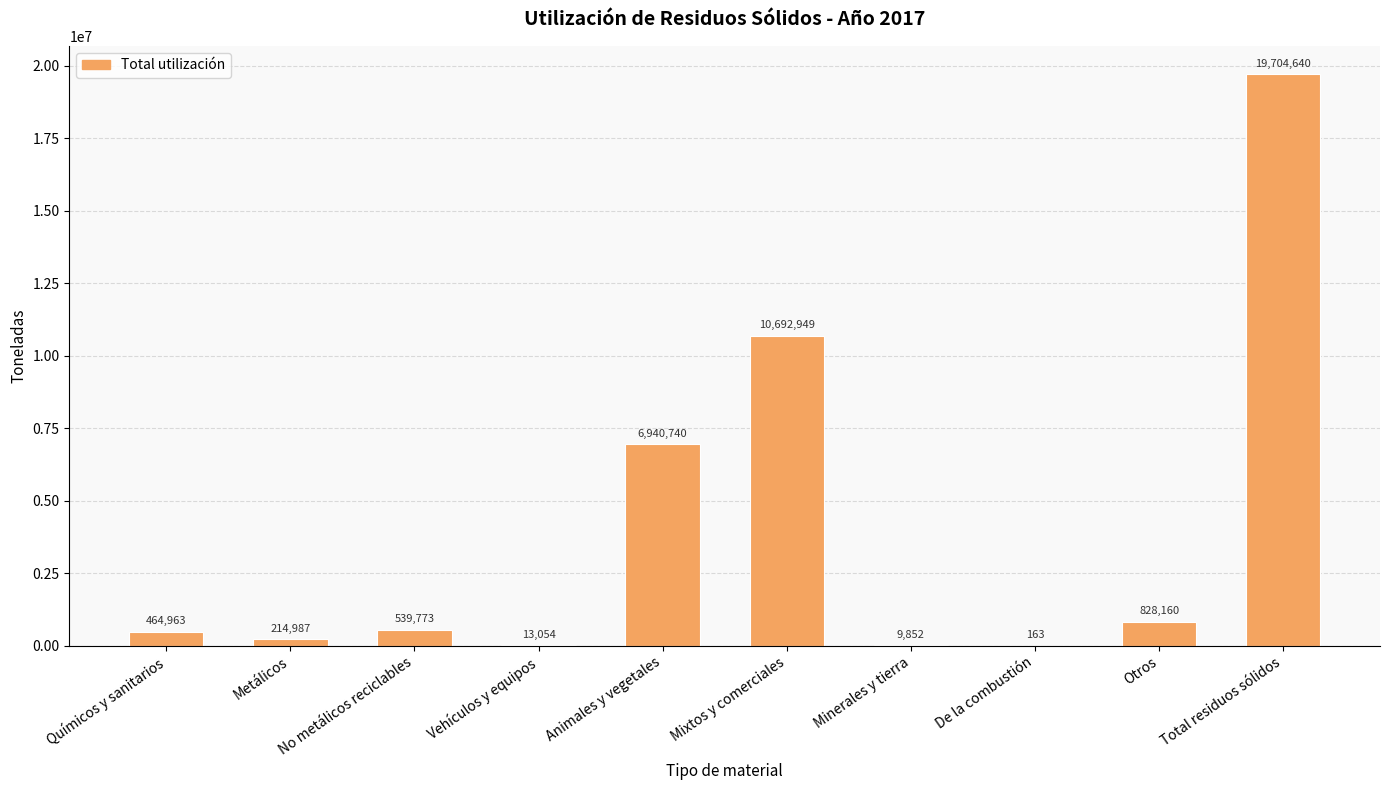

How many categories are shown in the chart?

10